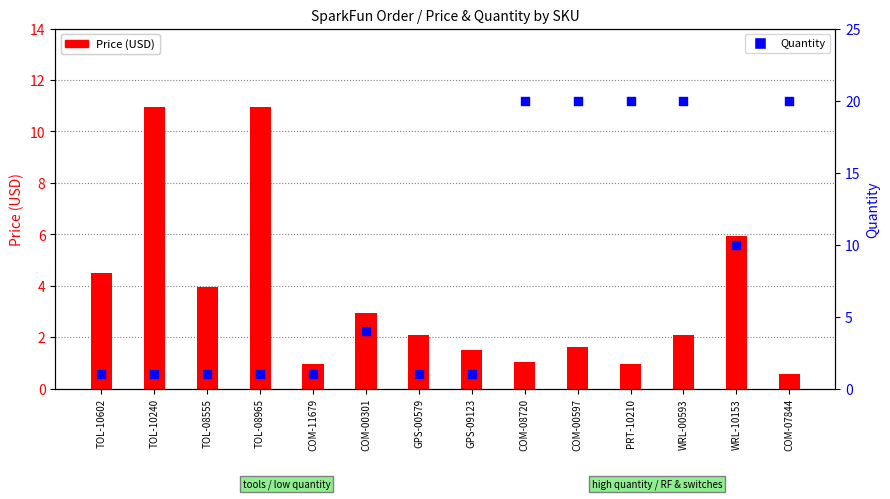

At which category is the sum across all series the highest?

WRL-00593